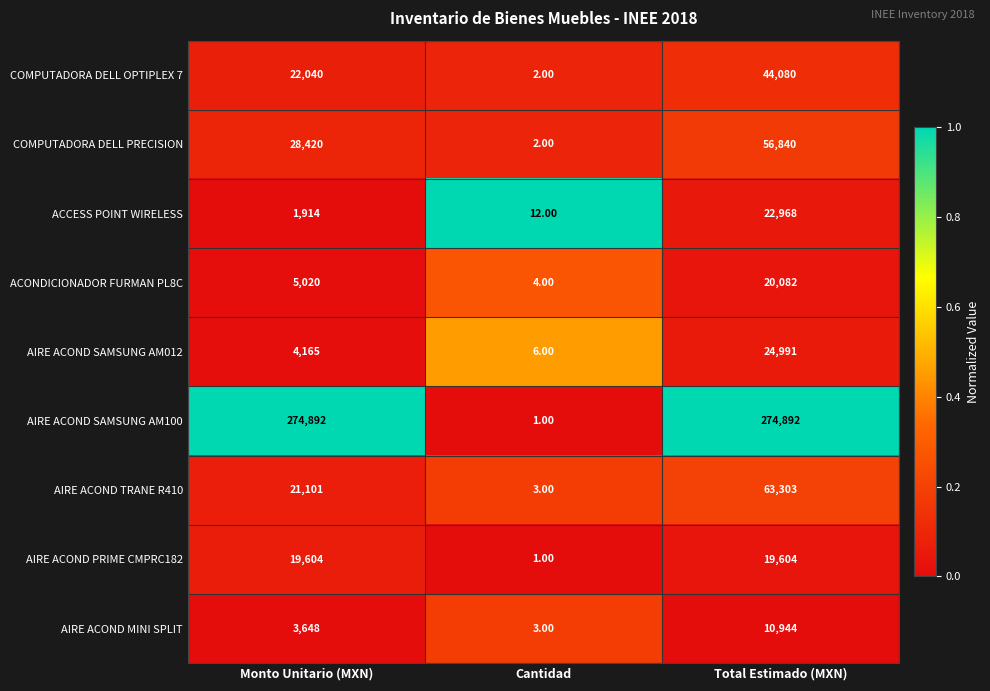

What is the difference between the COMPUTADORA DELL PRECISION values at Total Estimado (MXN) and Cantidad?

56838